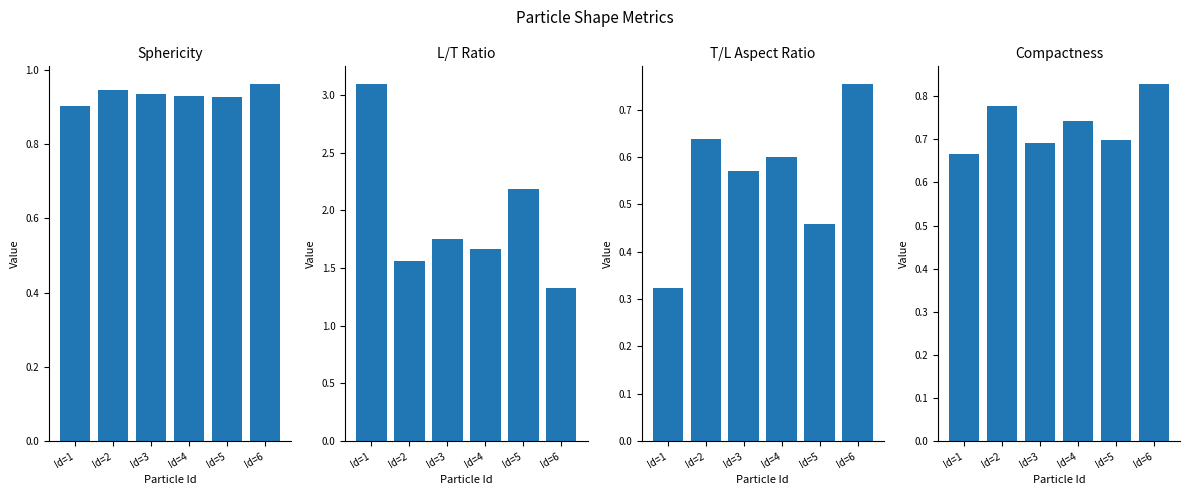

What is the sum of the T/L Aspect Ratio values at Id=2 and Id=4?

1.2